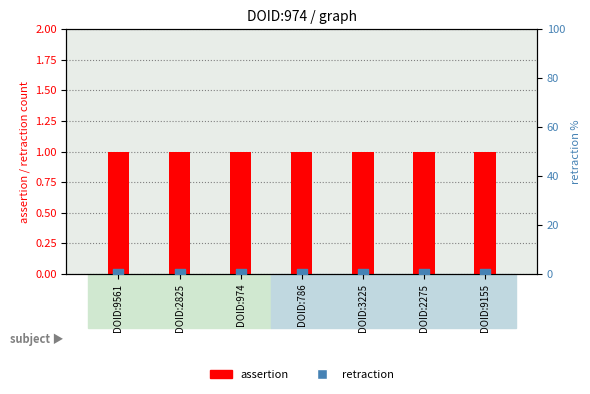

Which series contains the lowest Y value?

retraction